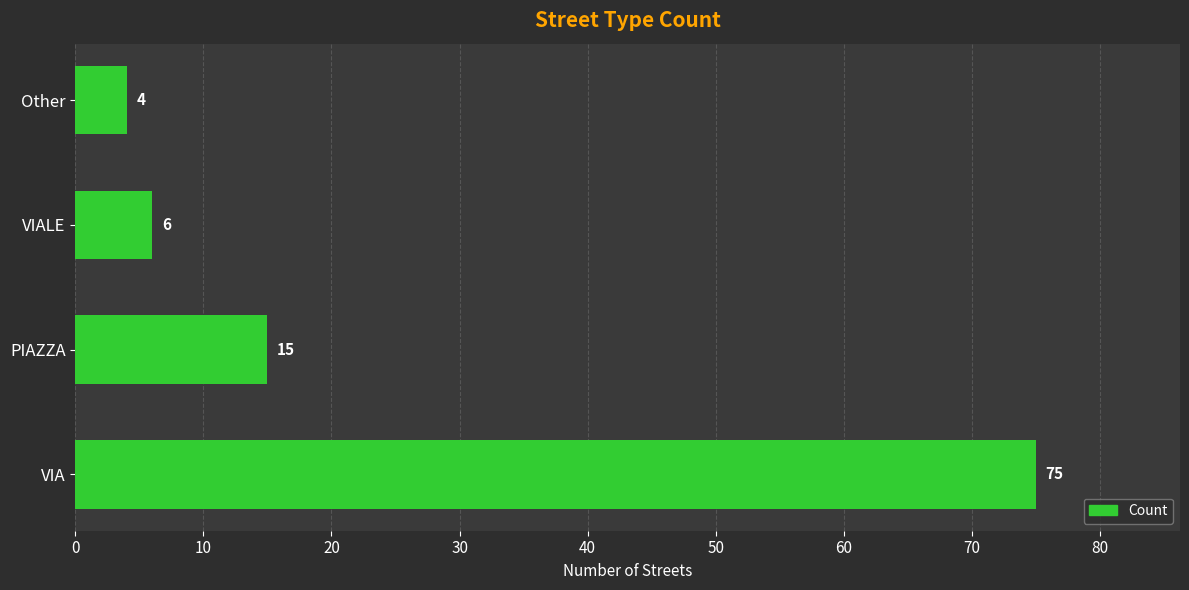

Reading bottom to top, list all the values displayed in this chart.

VIA=75	PIAZZA=15	VIALE=6	Other=4